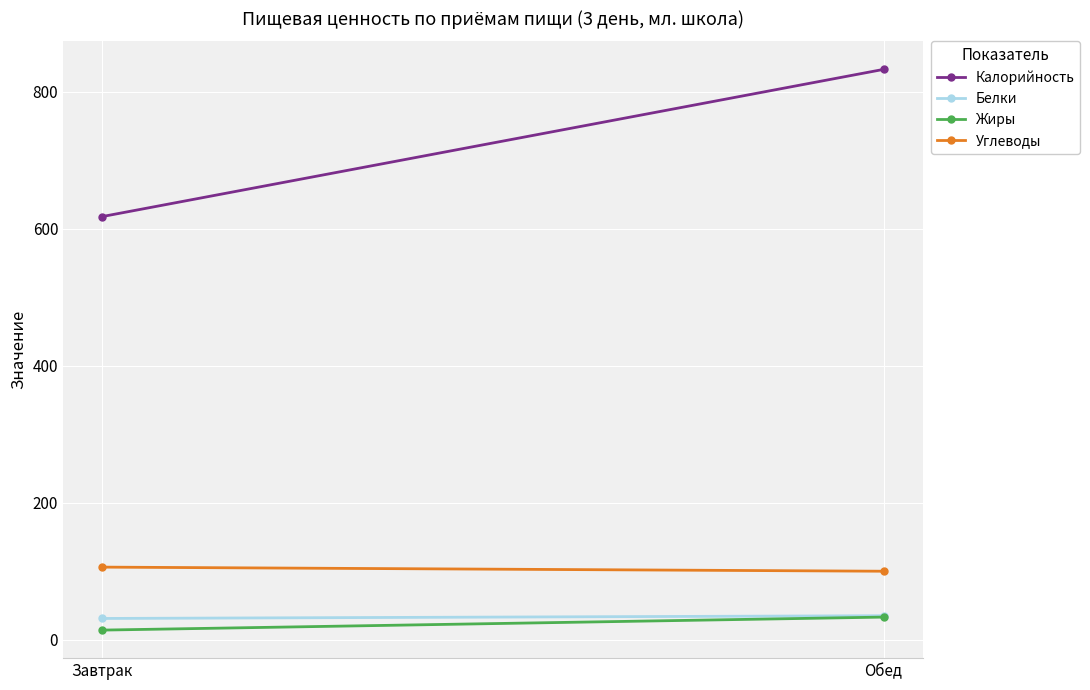

Which has a higher value, Завтрак or Обед?

Обед